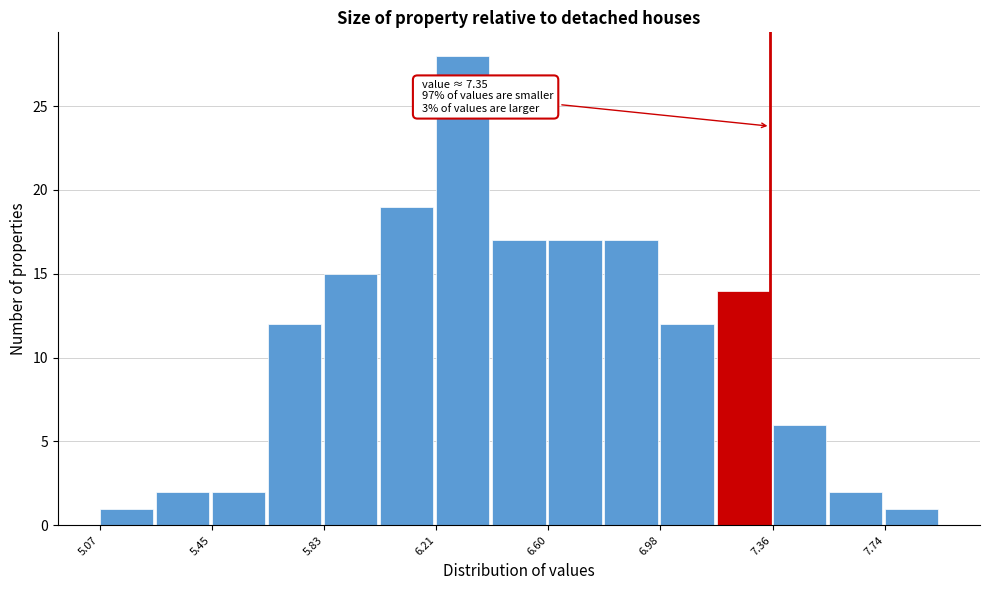

Read against the x-axis, roughly where is the centre of the tallest bar?

6.30